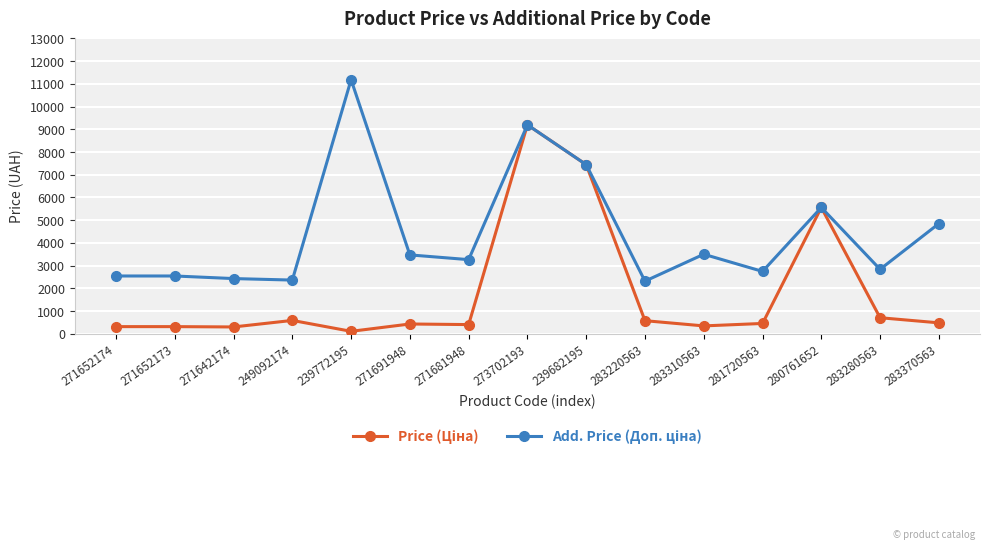

Which label corresponds to the largest value in the chart?

239772195